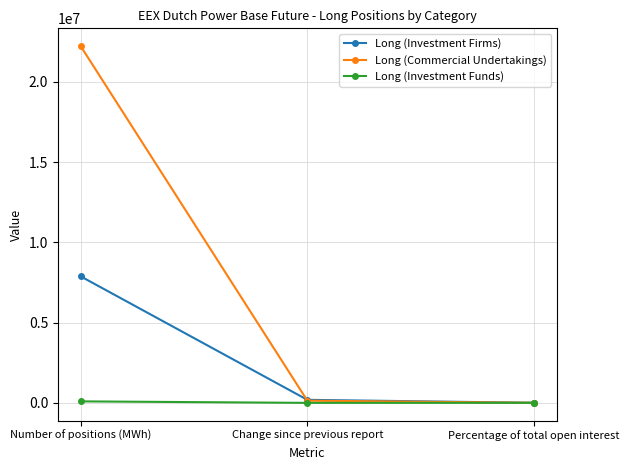

List the series in order of their overall mean, highest first.

Long (Commercial Undertakings), Long (Investment Firms), Long (Investment Funds)